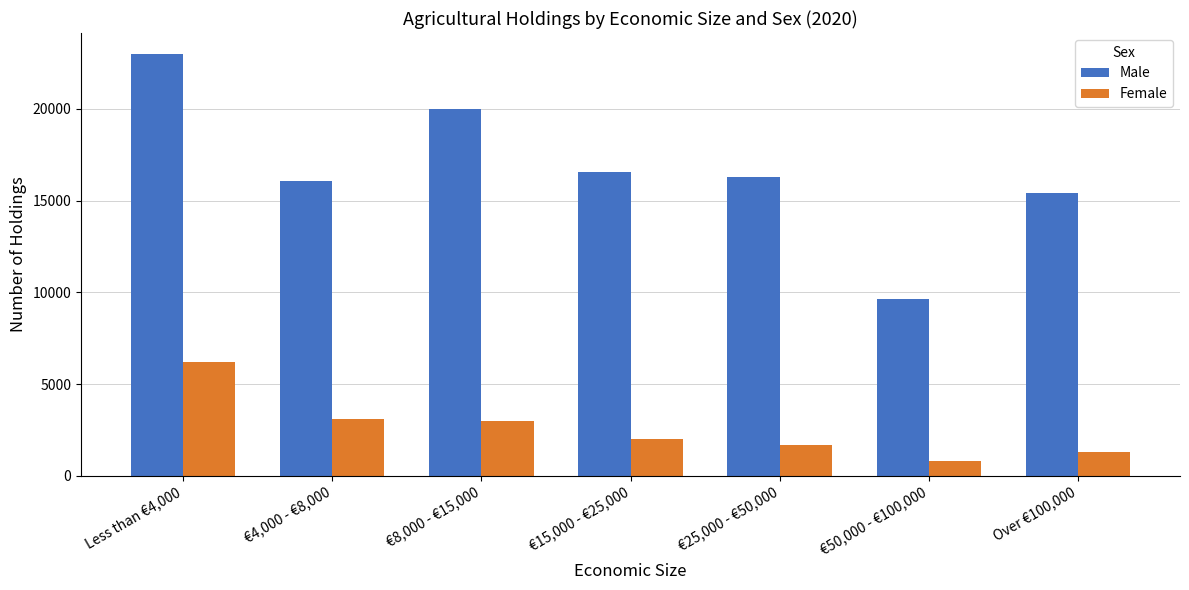

Reading right to left, extract all data points from this chart.

Male: Over €100,000=15420	€50,000 - €100,000=9613	€25,000 - €50,000=16312	€15,000 - €25,000=16531	€8,000 - €15,000=20002	€4,000 - €8,000=16076	Less than €4,000=22982
Female: Over €100,000=1309	€50,000 - €100,000=801	€25,000 - €50,000=1683	€15,000 - €25,000=2020	€8,000 - €15,000=2990	€4,000 - €8,000=3118	Less than €4,000=6180